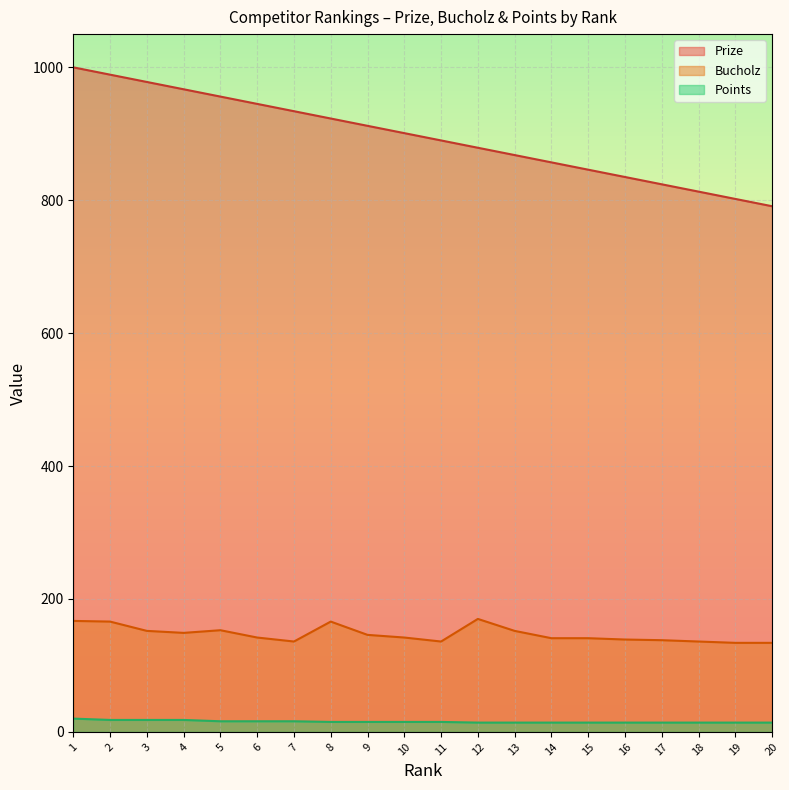

What is the value of the Points point at the 8th from the left?

15